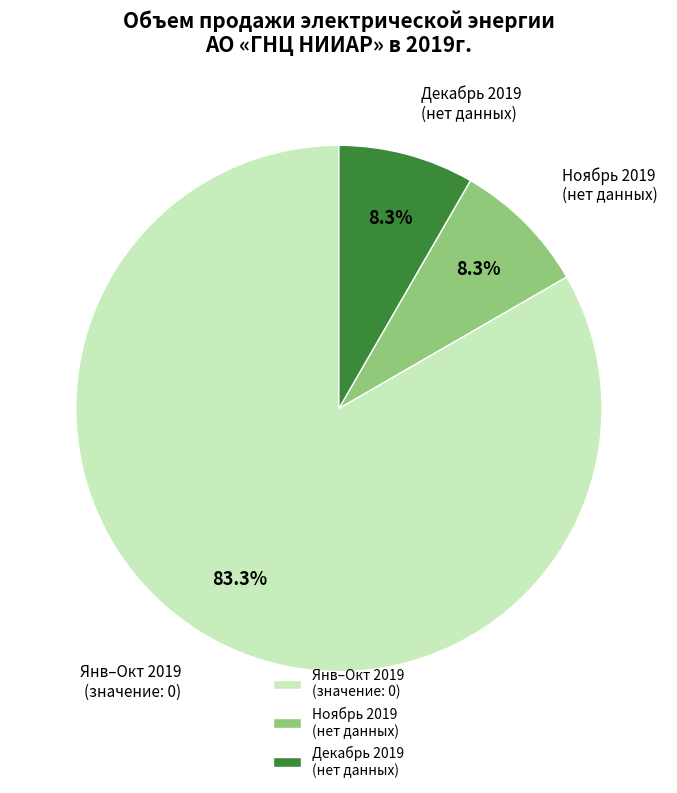

Count the number of slices in the pie.

3